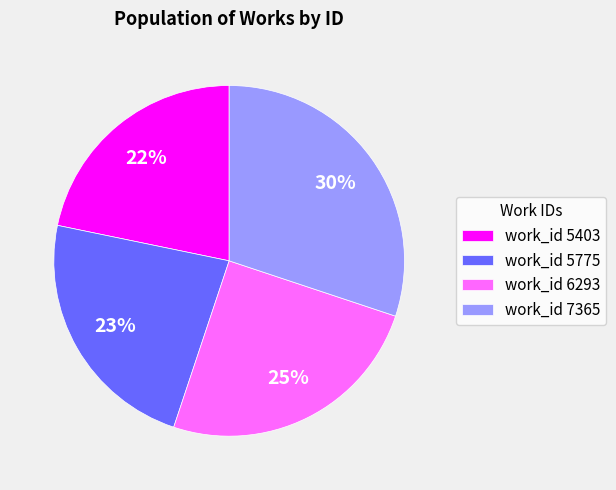

Do work_id 6293 and work_id 5775 together represent more than half of the pie?

No